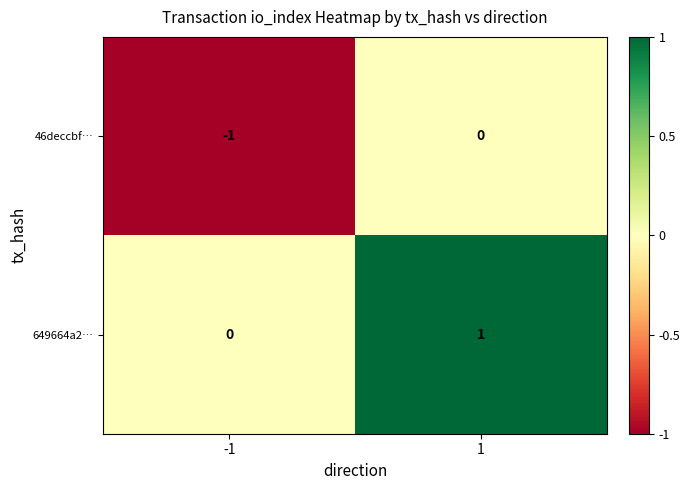

Which series has the largest total across all categories?

649664a2…